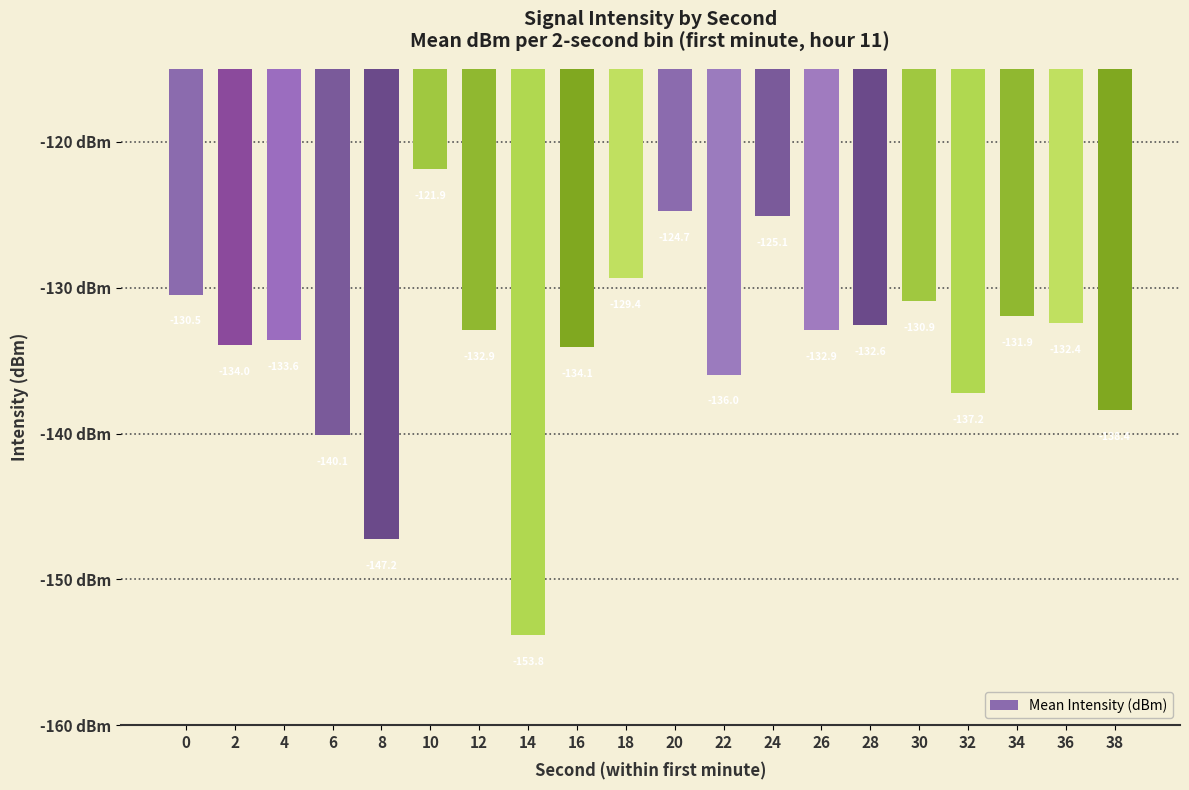

At which label is the value closest to -137?

32